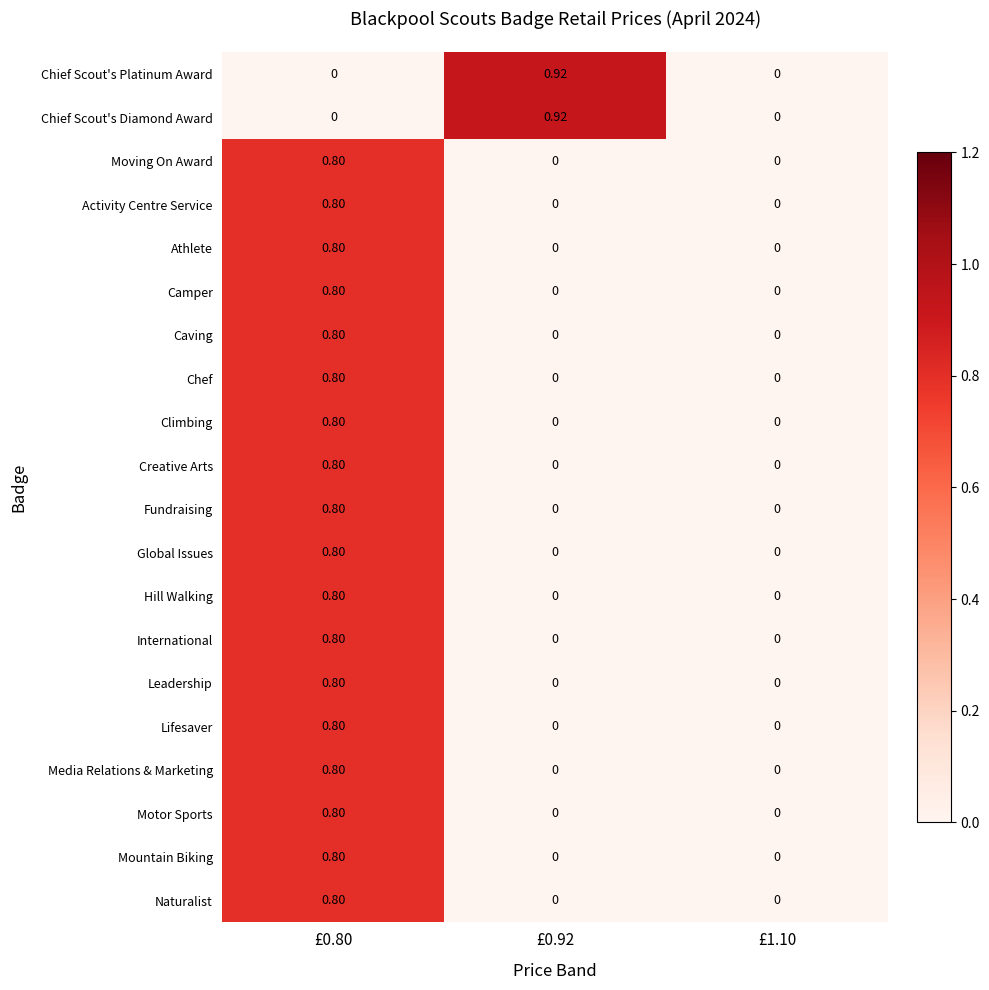

Is the value of Lifesaver at £0.80 greater than the value of International at £0.92?

Yes